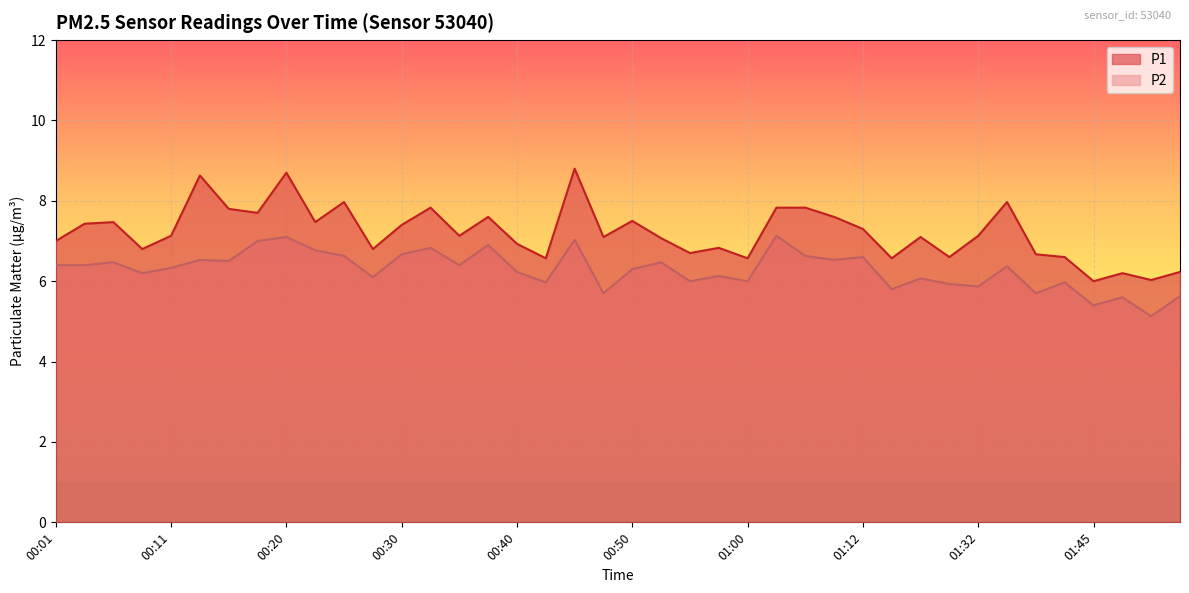

True or false: P2 and P1 cross at least once.

False